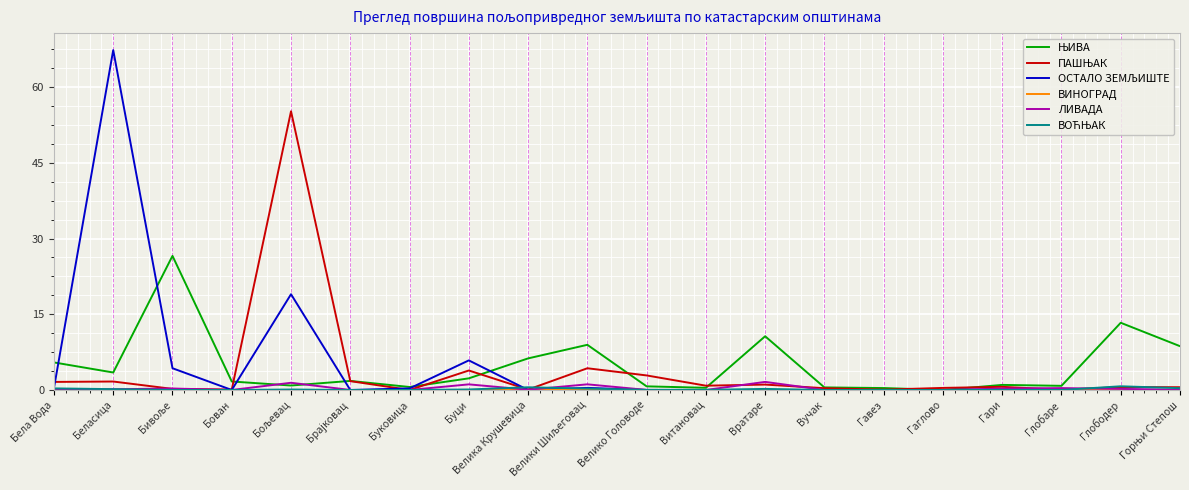

Which category has the highest value across all series?

Беласица